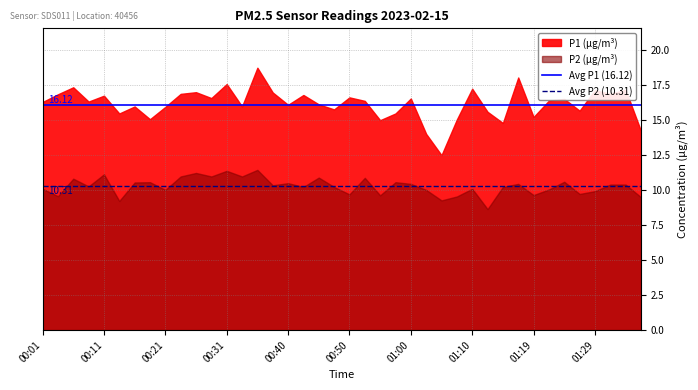

What is the sum of all Avg P2 (10.31) values?

20.6